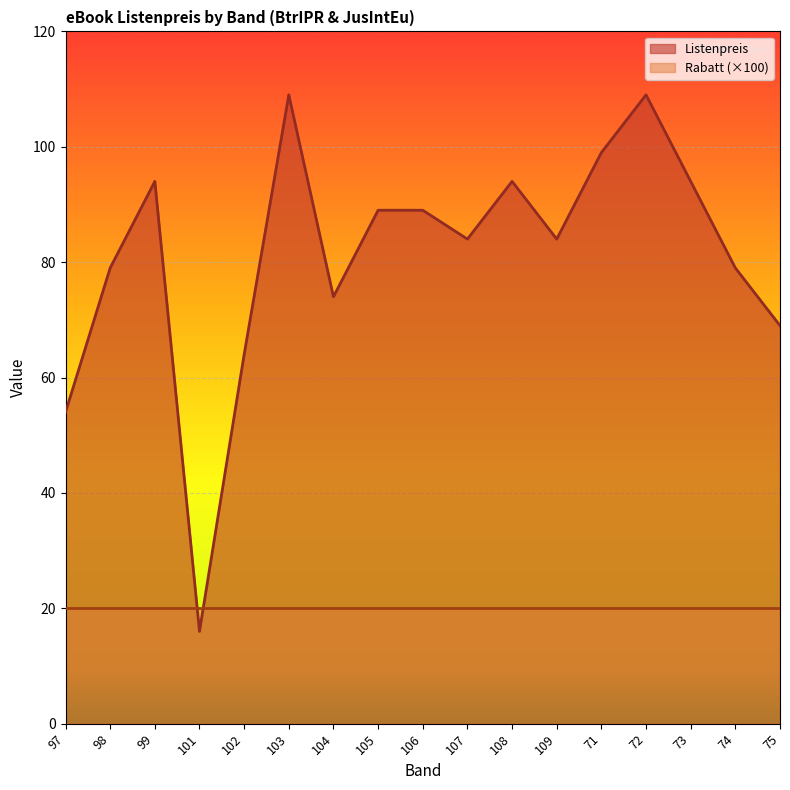

What position from the left is 98?

2